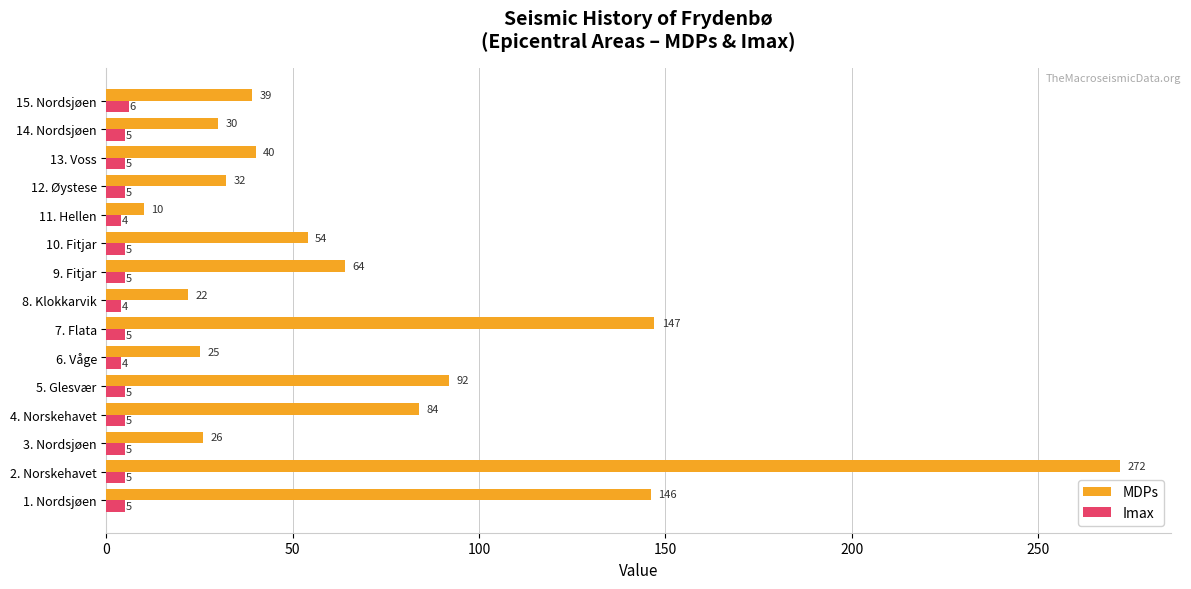

List the series in order of their overall mean, highest first.

MDPs, Imax